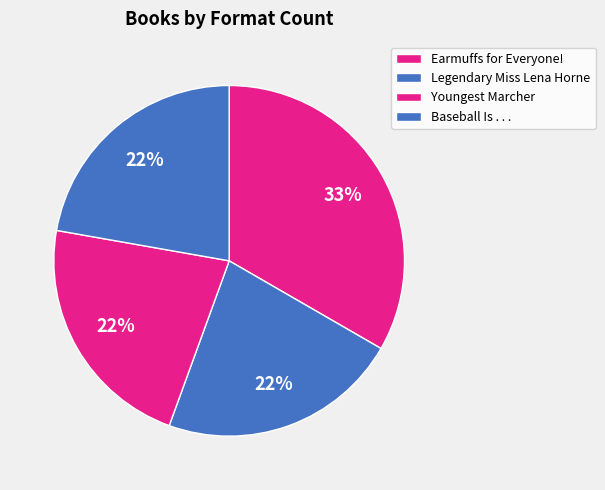

What percentage is NOT represented by Youngest Marcher?

77.8%